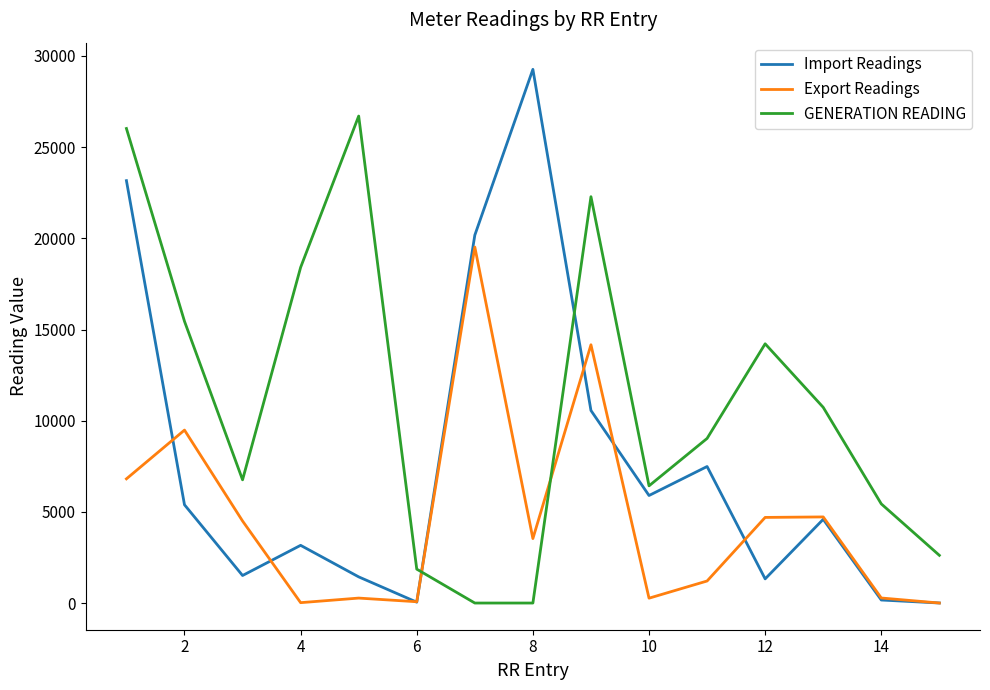

After their last crossing, which series has the higher values: GENERATION READING or Import Readings?

GENERATION READING